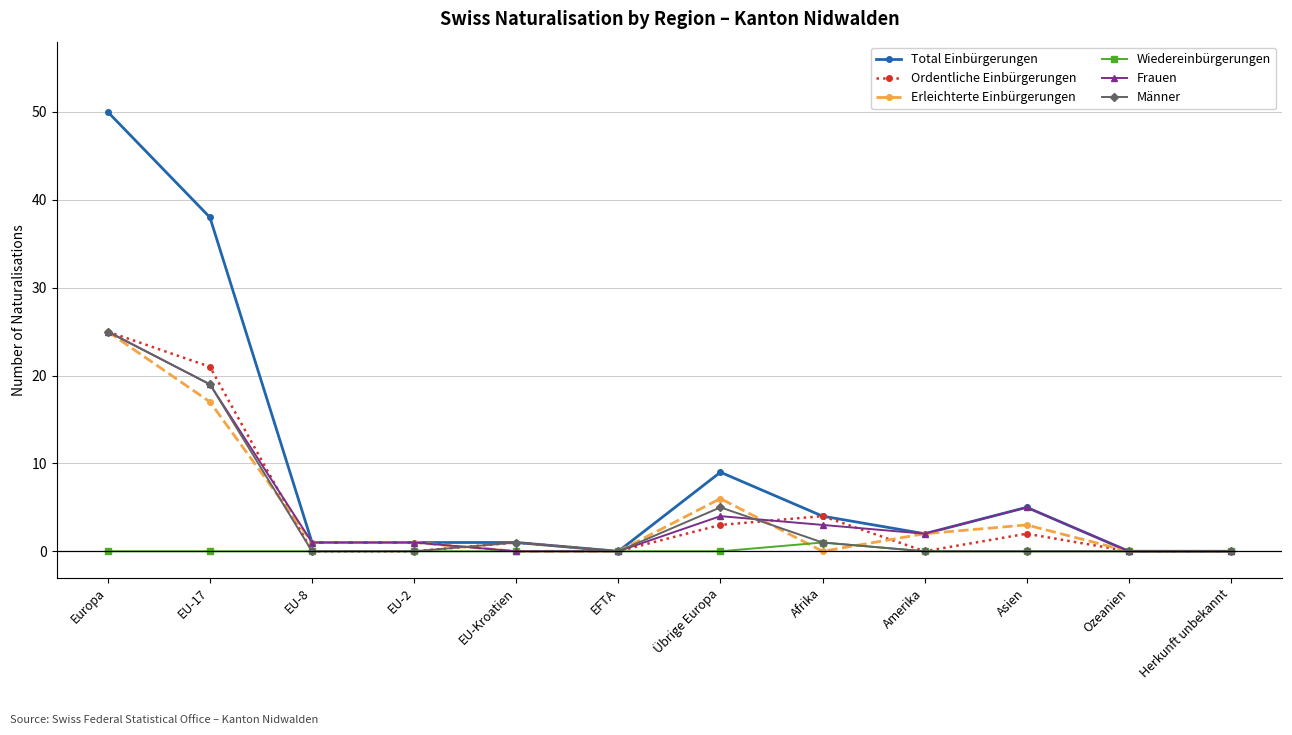

What is the difference between the highest and lowest values at Asien?

5